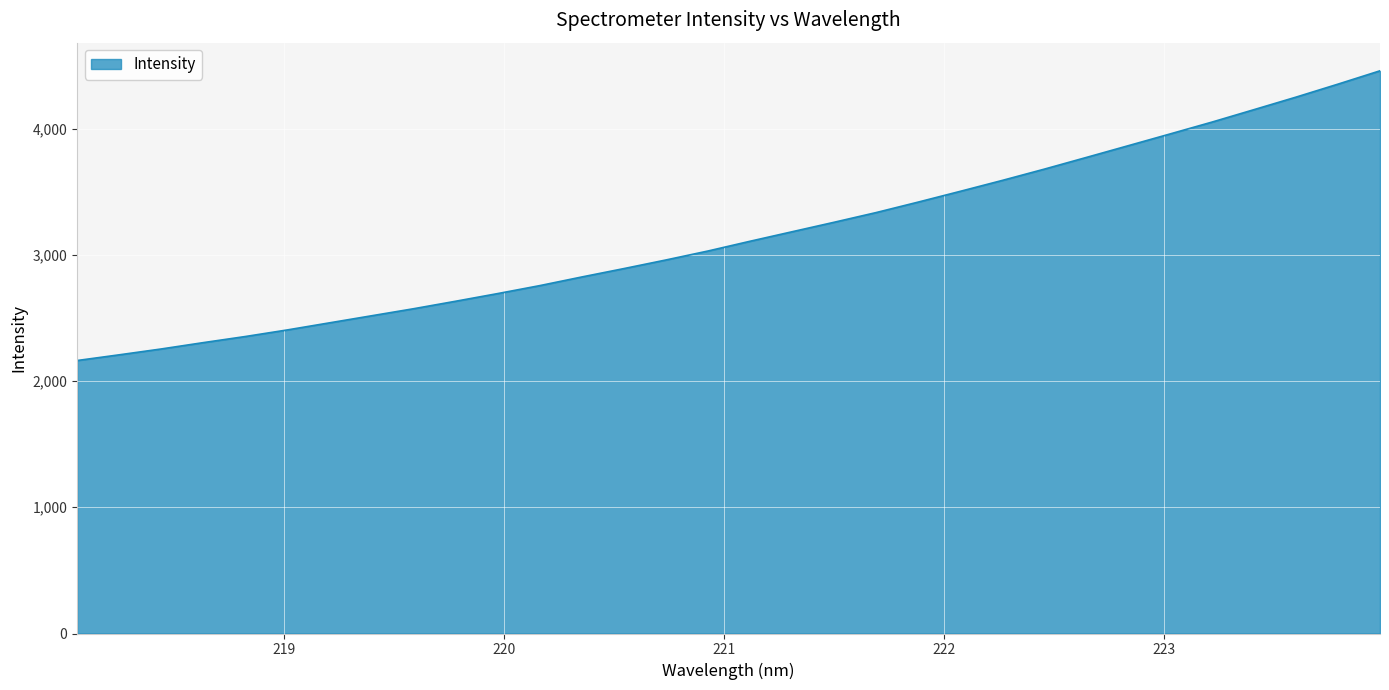

What is the difference between the maximum and minimum values?

2295.6